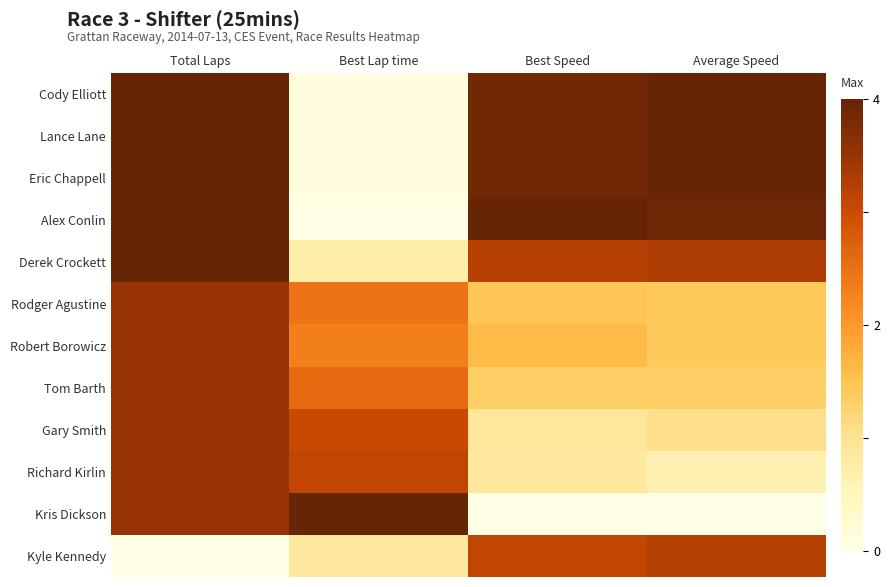

How many series are shown in this chart?

12